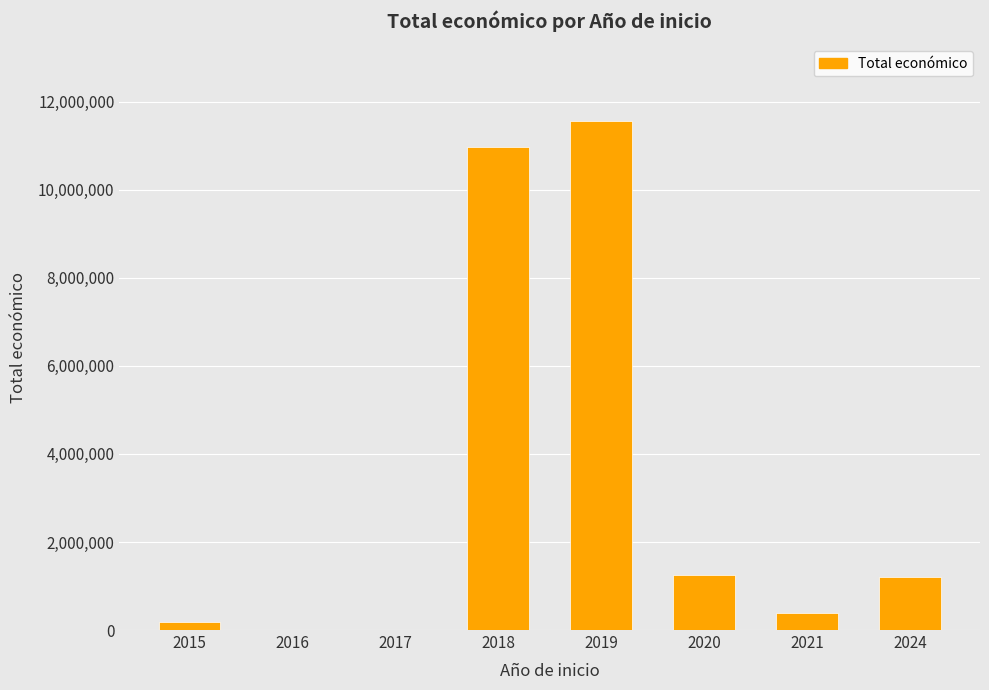

What is the change in value from 2019 to 2020?

-10322294